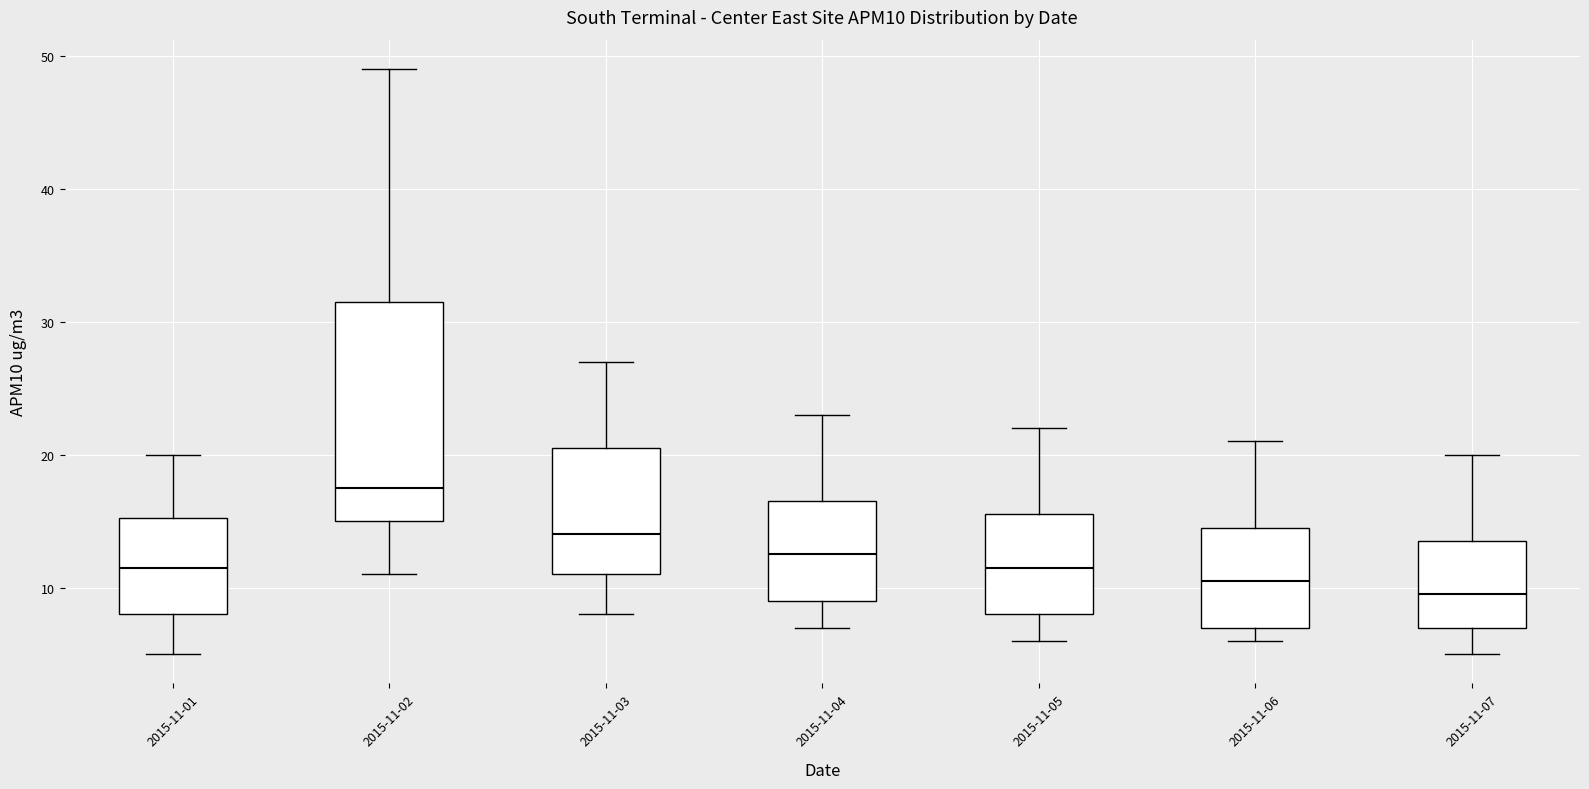

Comparing the boxes themselves (not the whiskers), which one is the tallest?

2015-11-02